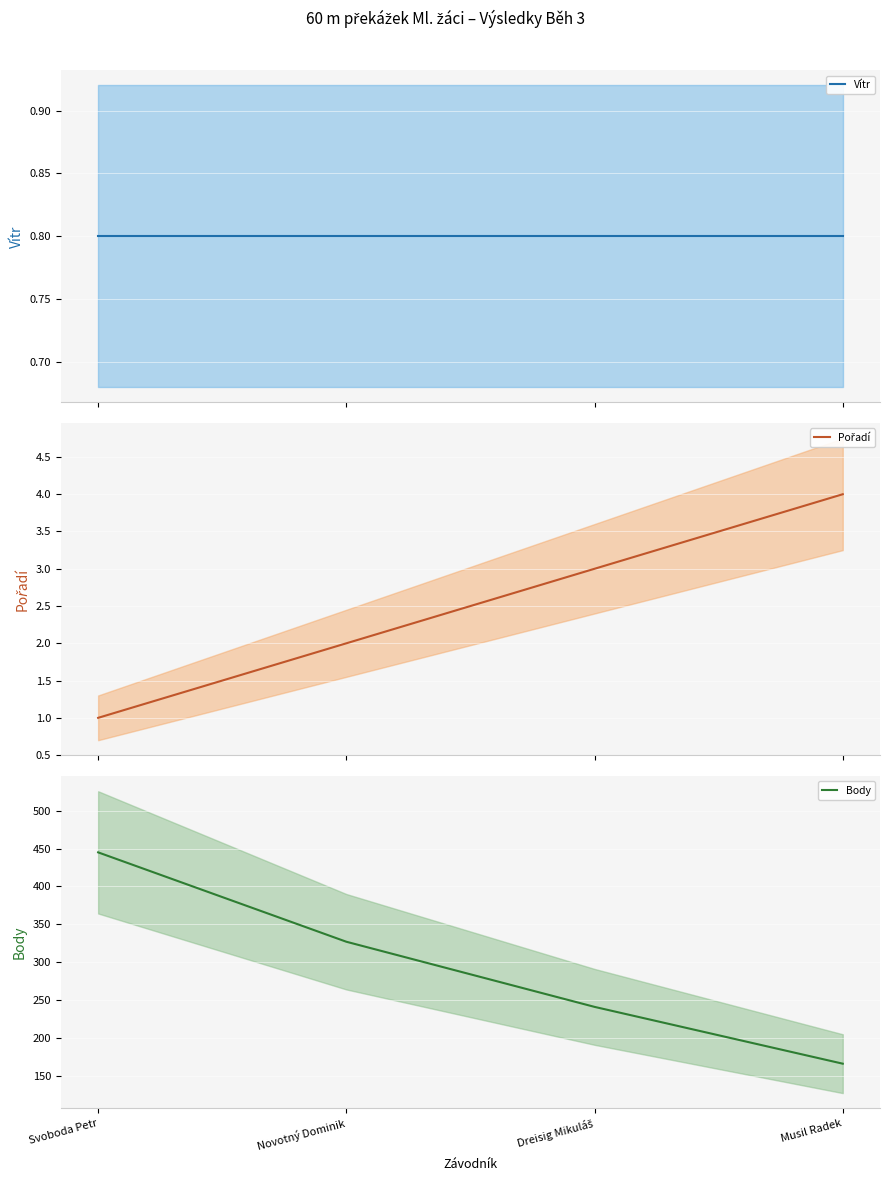

Rank the series by their maximum value, from lowest to highest.

Vítr, Pořadí, Body